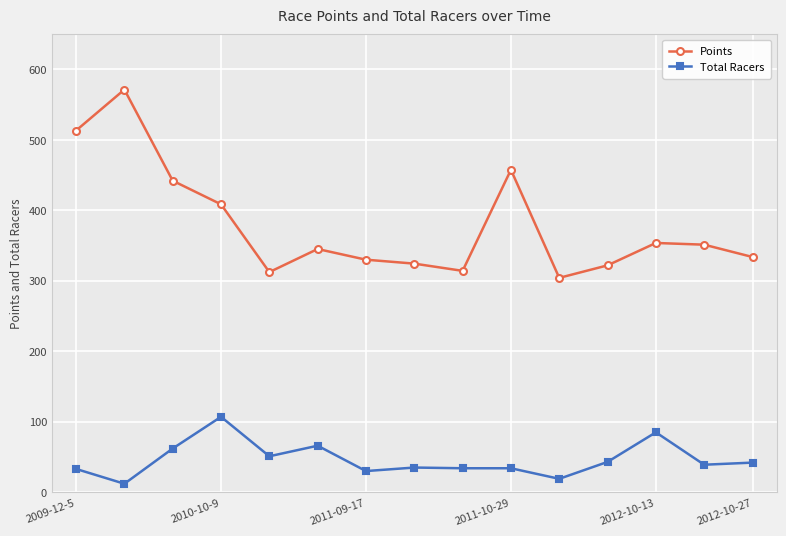

What are all the series names shown in the legend?

Points, Total Racers